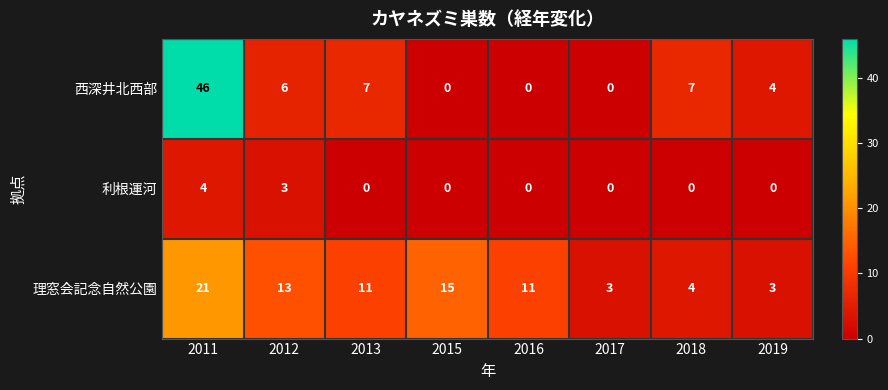

Which category has the highest value across all series?

2011